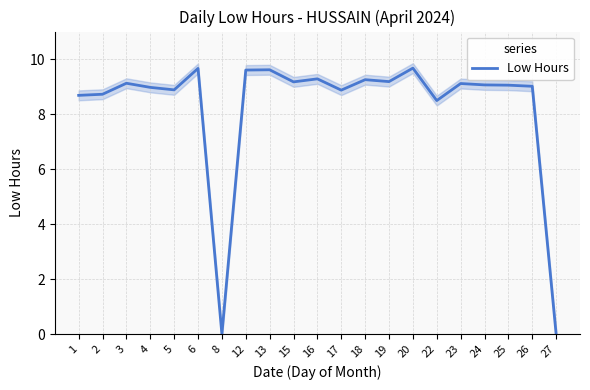

How many distinct data groups are displayed?

1